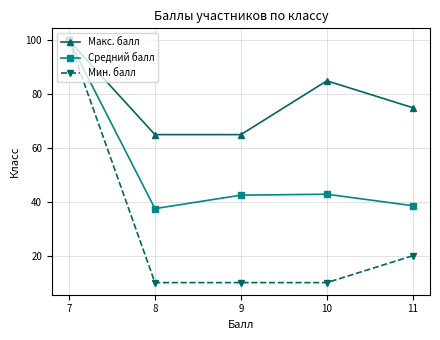

True or false: Макс. балл has more than 1 interior local peaks.

False